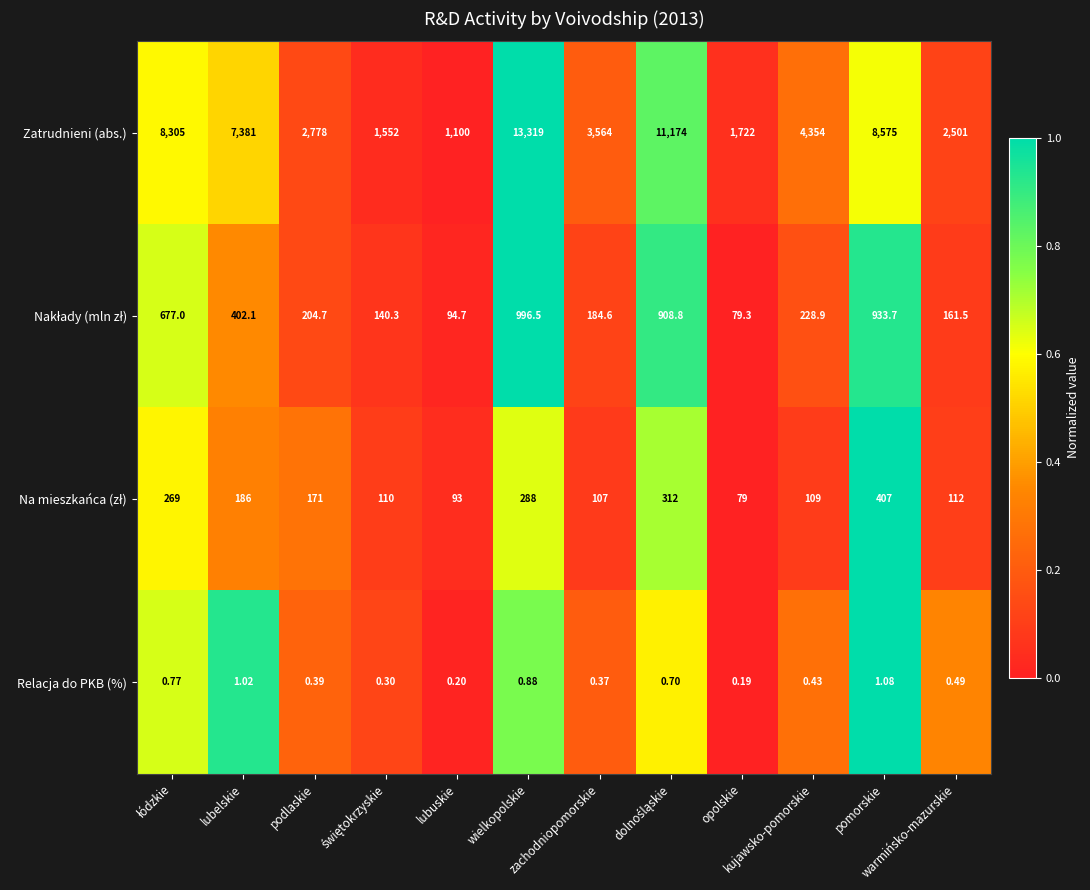

Which series has the largest total across all categories?

Zatrudnieni (abs.)